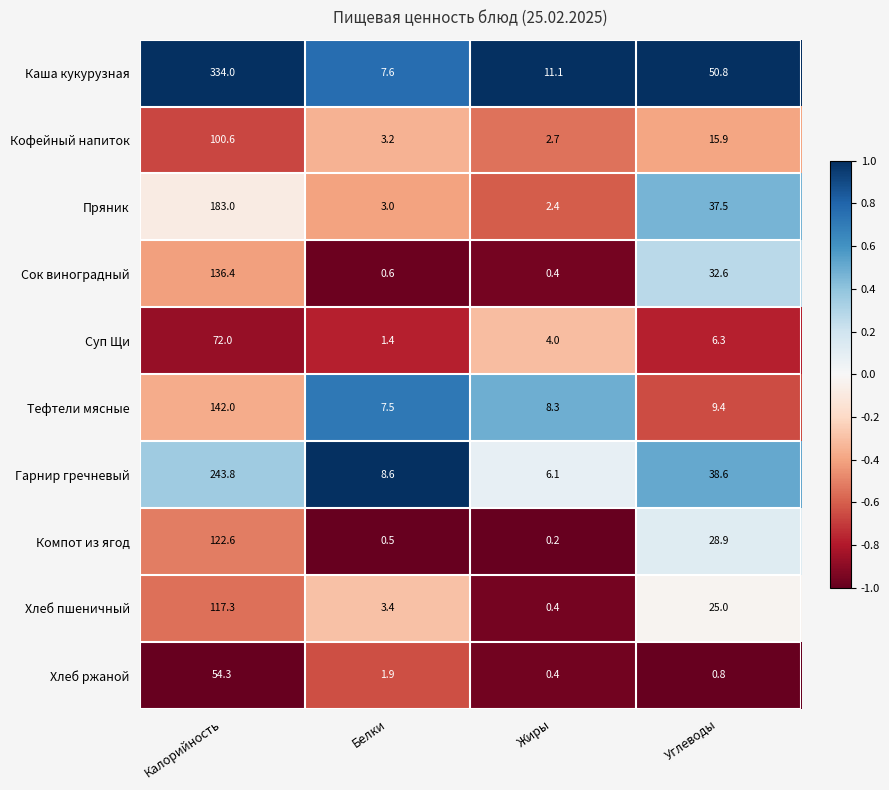

How many categories are shown in the chart?

4